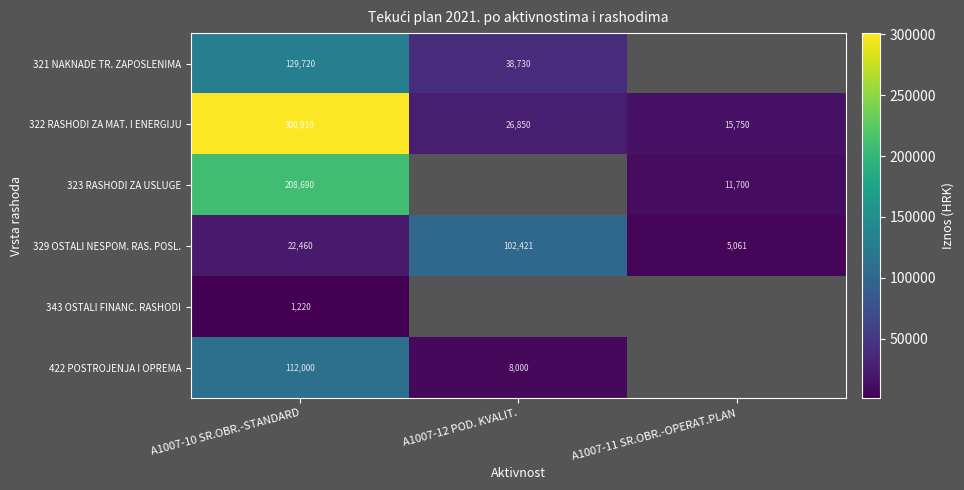

At which category is the sum across all series the highest?

A1007-10 SR.OBR.-STANDARD